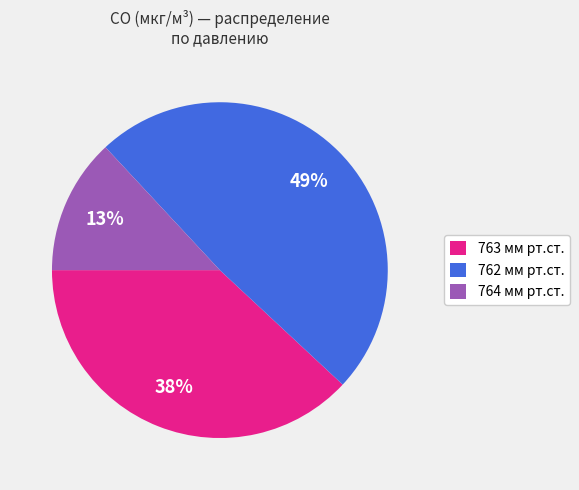

How many slices are in this pie chart?

3